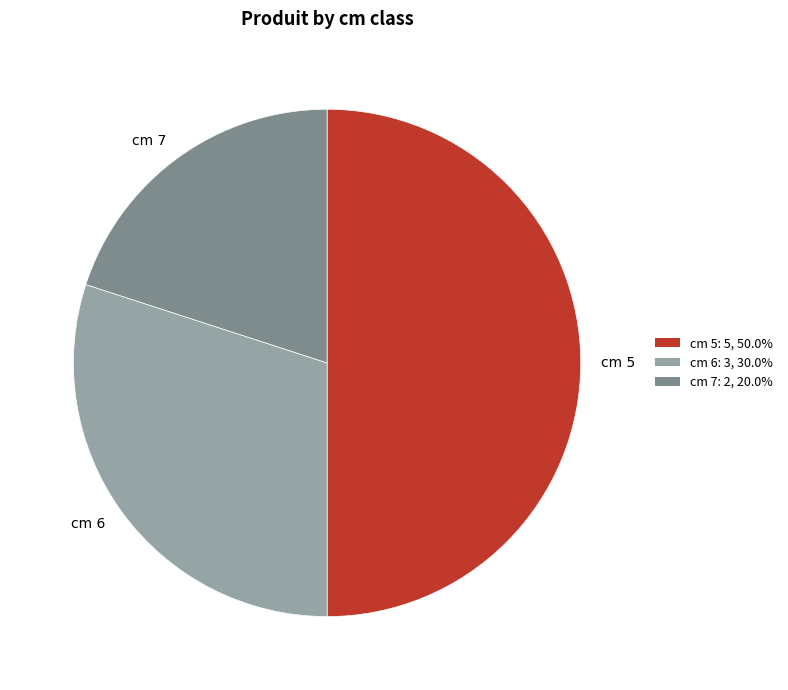

Which category has the biggest portion of the pie?

cm 5